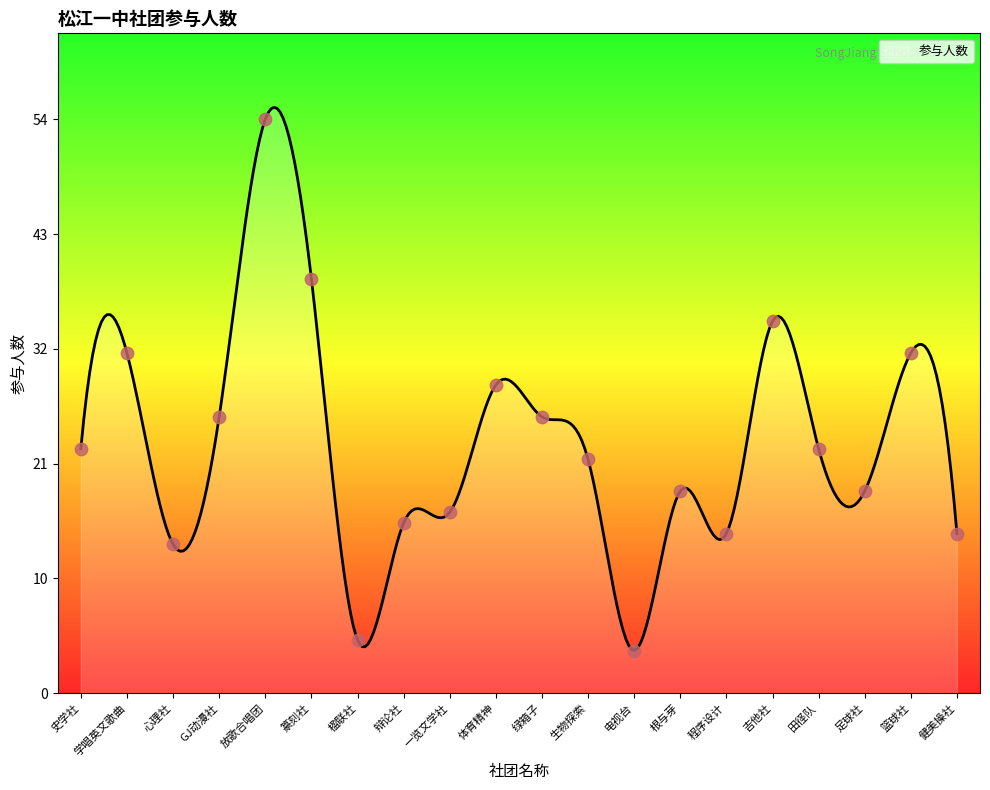

Which has a higher value, 一览文学社 or GJ动漫社?

GJ动漫社